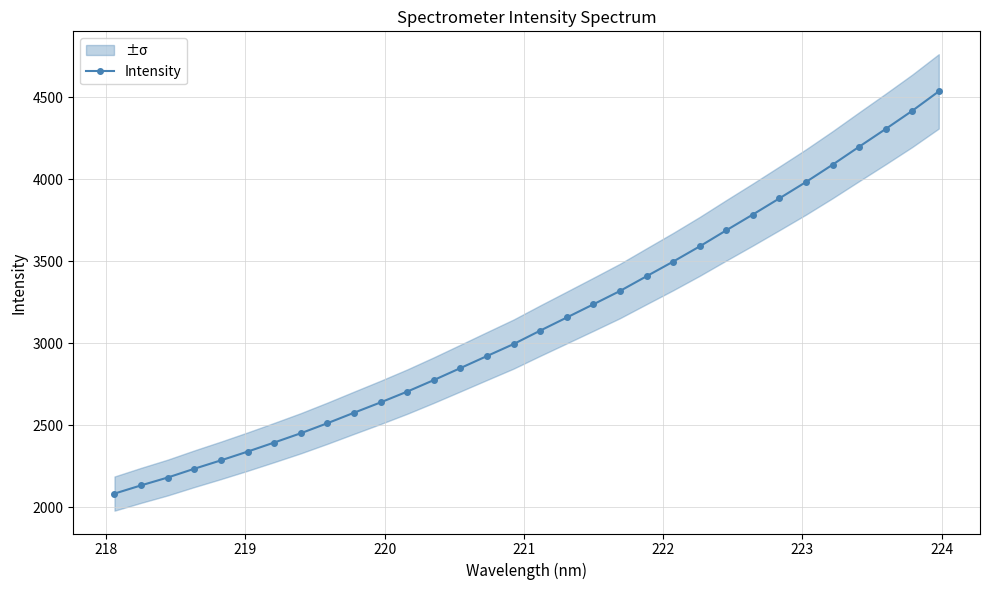

How many values in the Intensity series are below 3076?

16